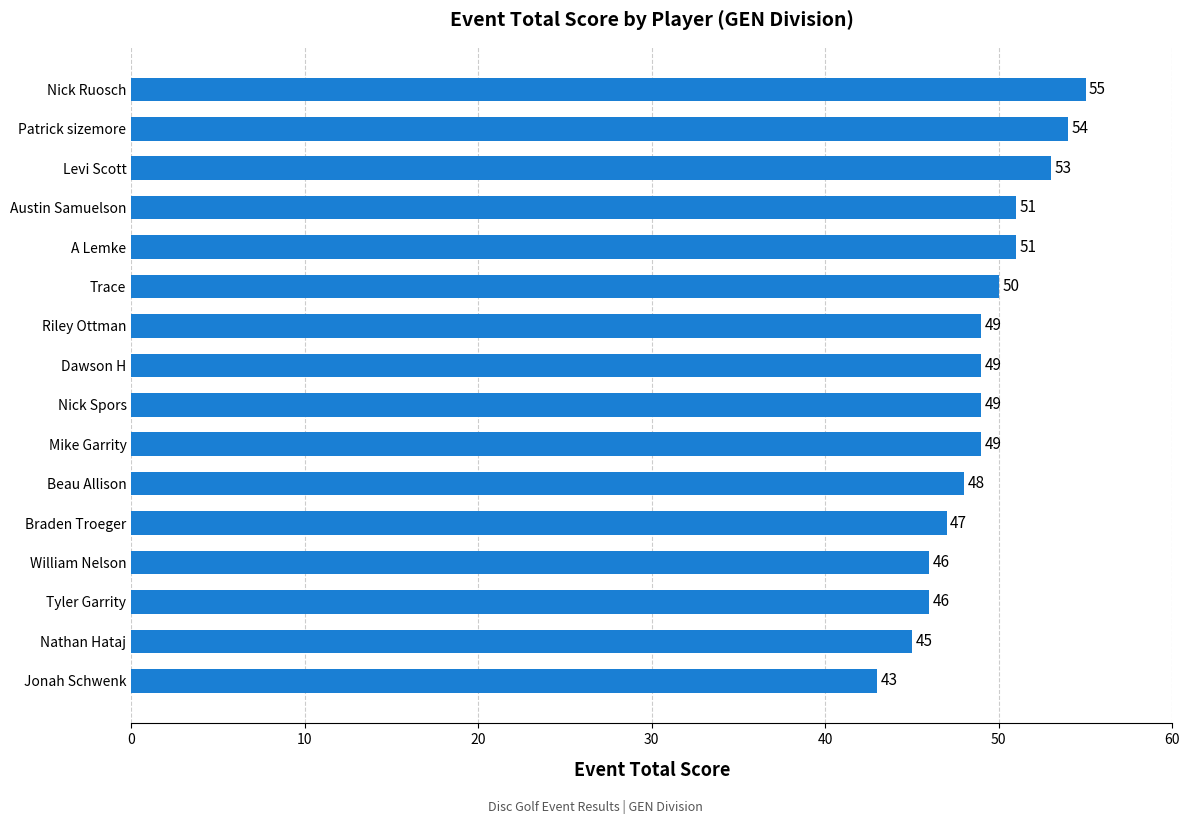

What is the smallest value displayed?

43